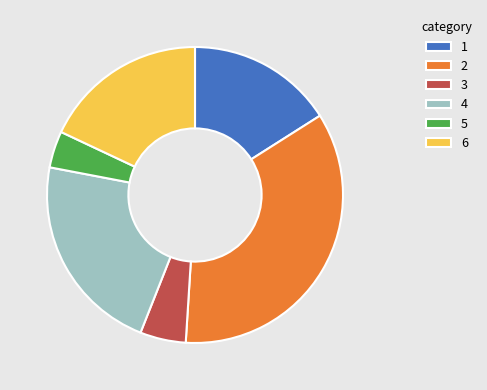

What is the largest slice in the pie chart?

2